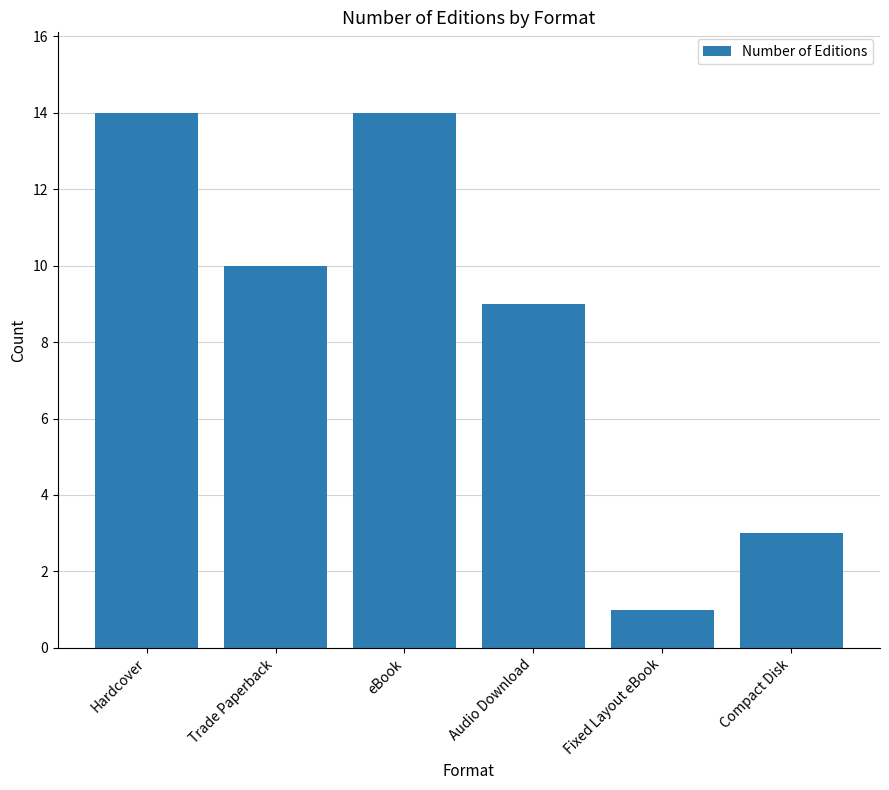

What is the difference between the maximum and second lowest values?

11